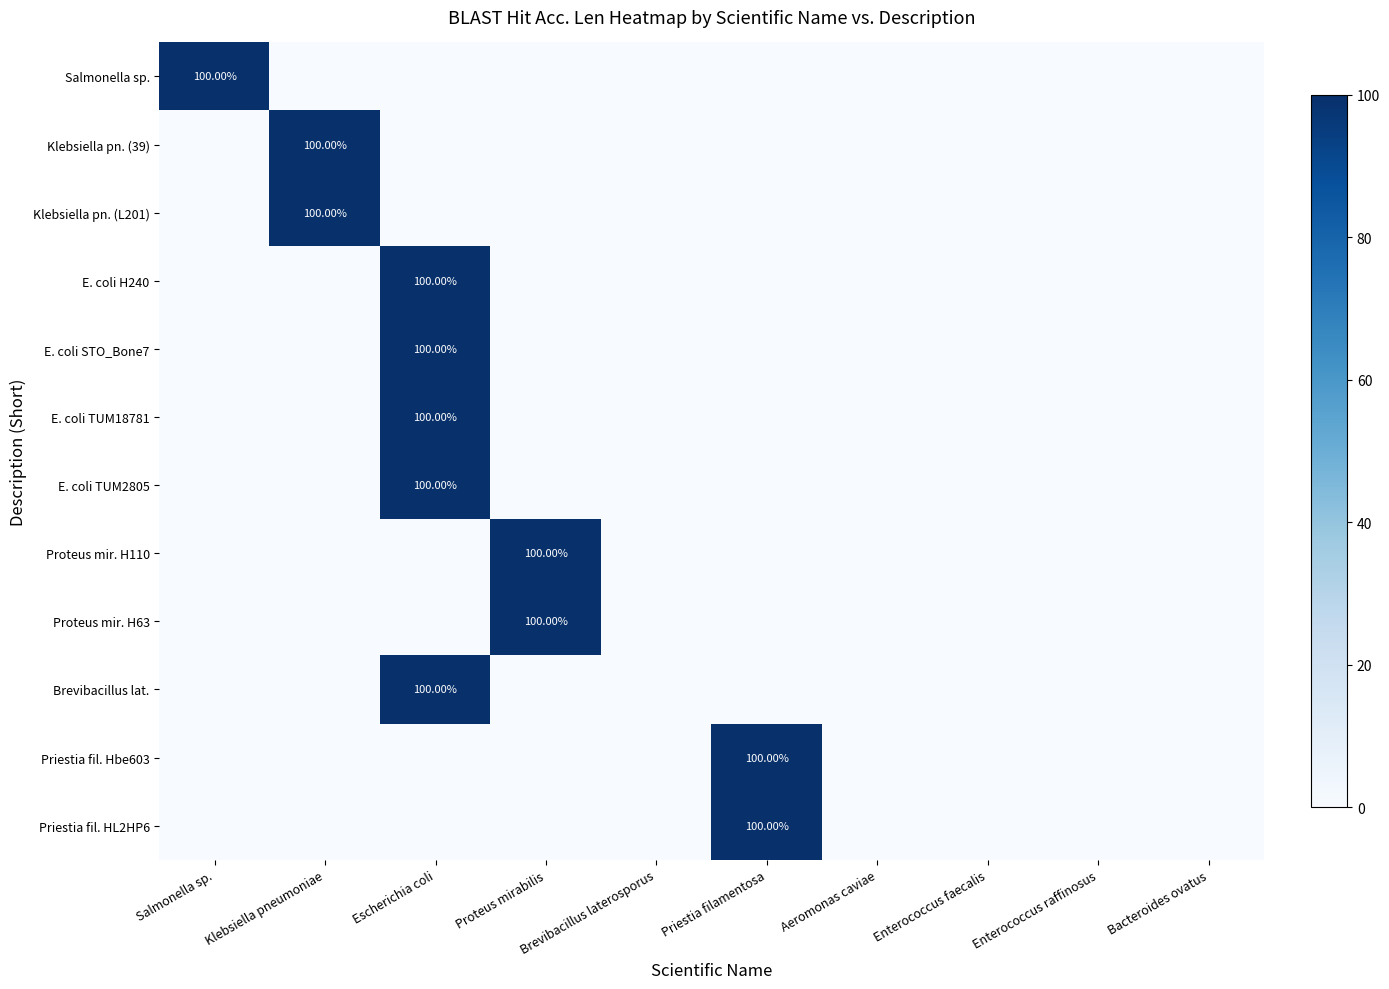

Rank the categories by Klebsiella pn. (39) value from lowest to highest.

Salmonella sp., Escherichia coli, Proteus mirabilis, Brevibacillus laterosporus, Priestia filamentosa, Aeromonas caviae, Enterococcus faecalis, Enterococcus raffinosus, Bacteroides ovatus, Klebsiella pneumoniae